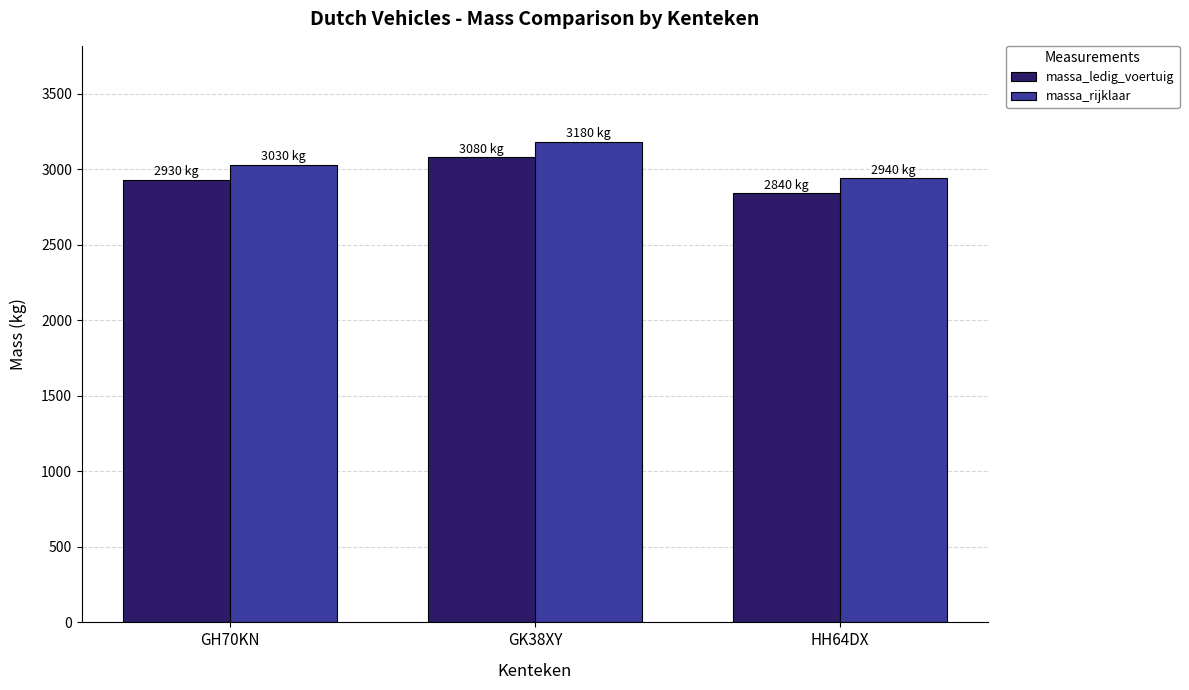

What is the spread (max minus min) of values at GK38XY?

100